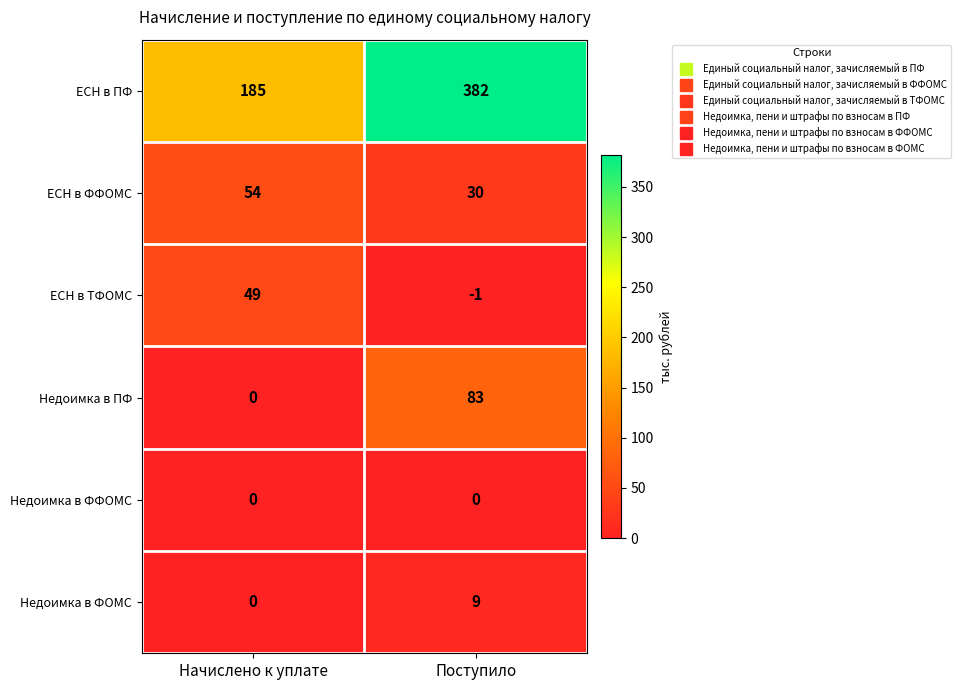

Reading left to right, list all the values displayed in this chart.

ЕСН в ПФ: 185	382
ЕСН в ФФОМС: 54	30
ЕСН в ТФОМС: 49	-1
Недоимка в ПФ: 0	83
Недоимка в ФФОМС: 0	0
Недоимка в ФОМС: 0	9